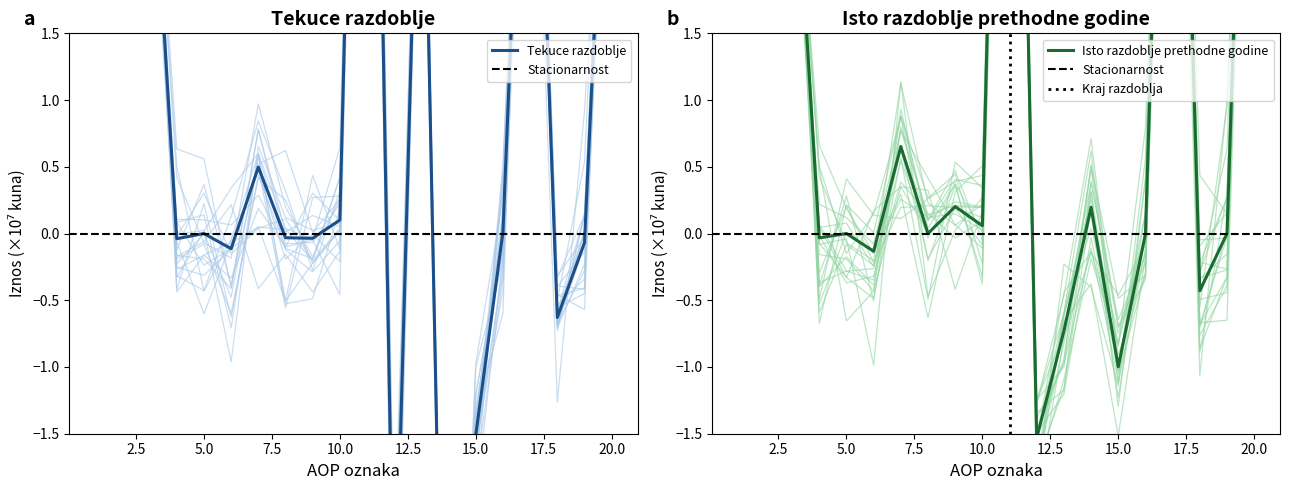

Between 5 and 12, which series saw the biggest shift?

Tekuce razdoblje